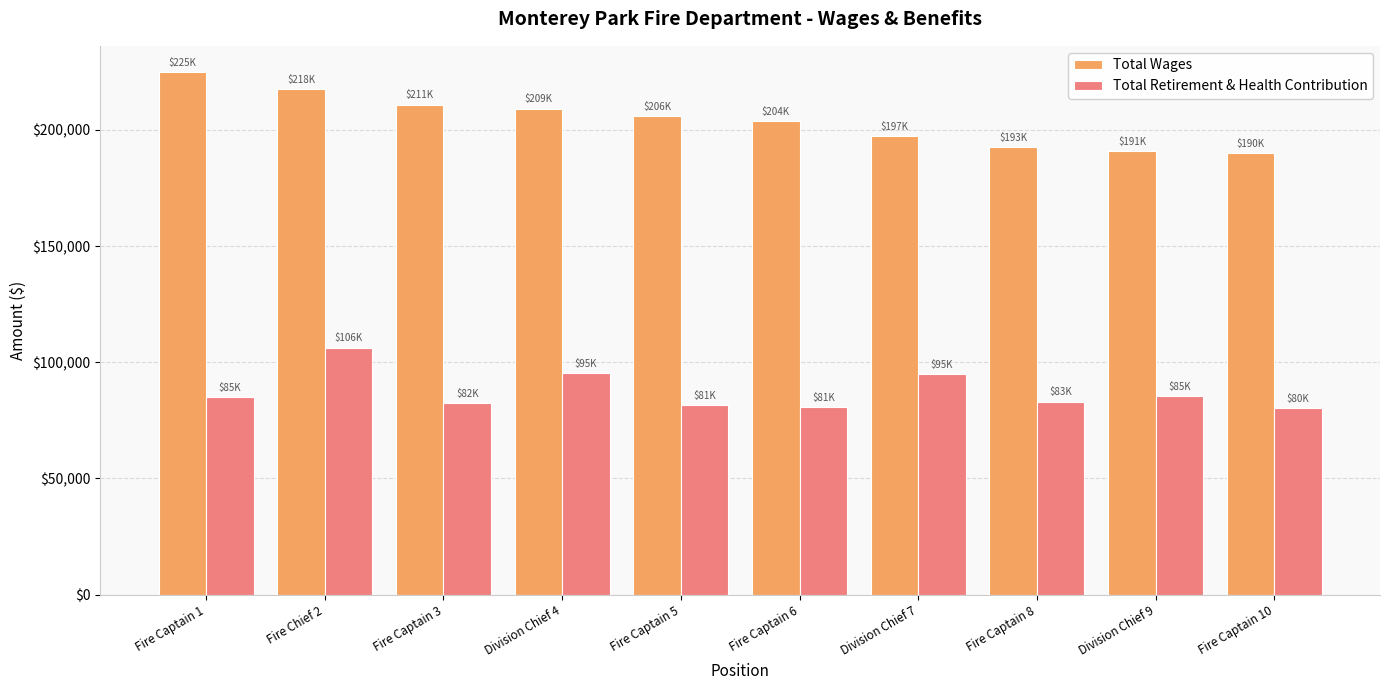

Which series has the widest spread of values?

Total Wages